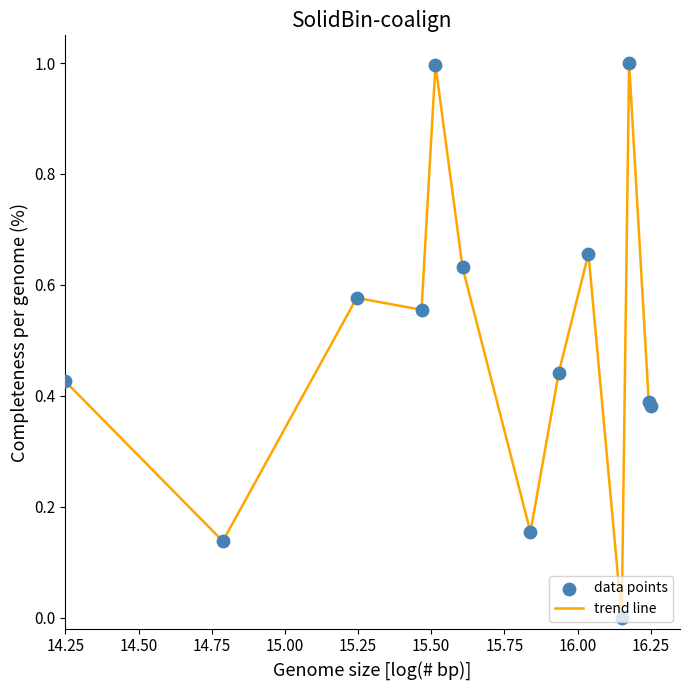

How many lines are shown in the chart?

1